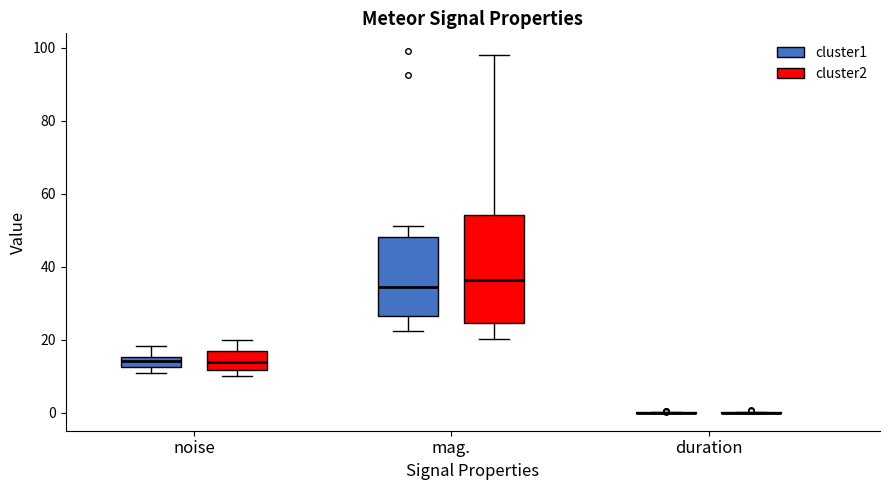

Comparing the boxes themselves (not the whiskers), which one is the tallest?

mag. (cluster2)